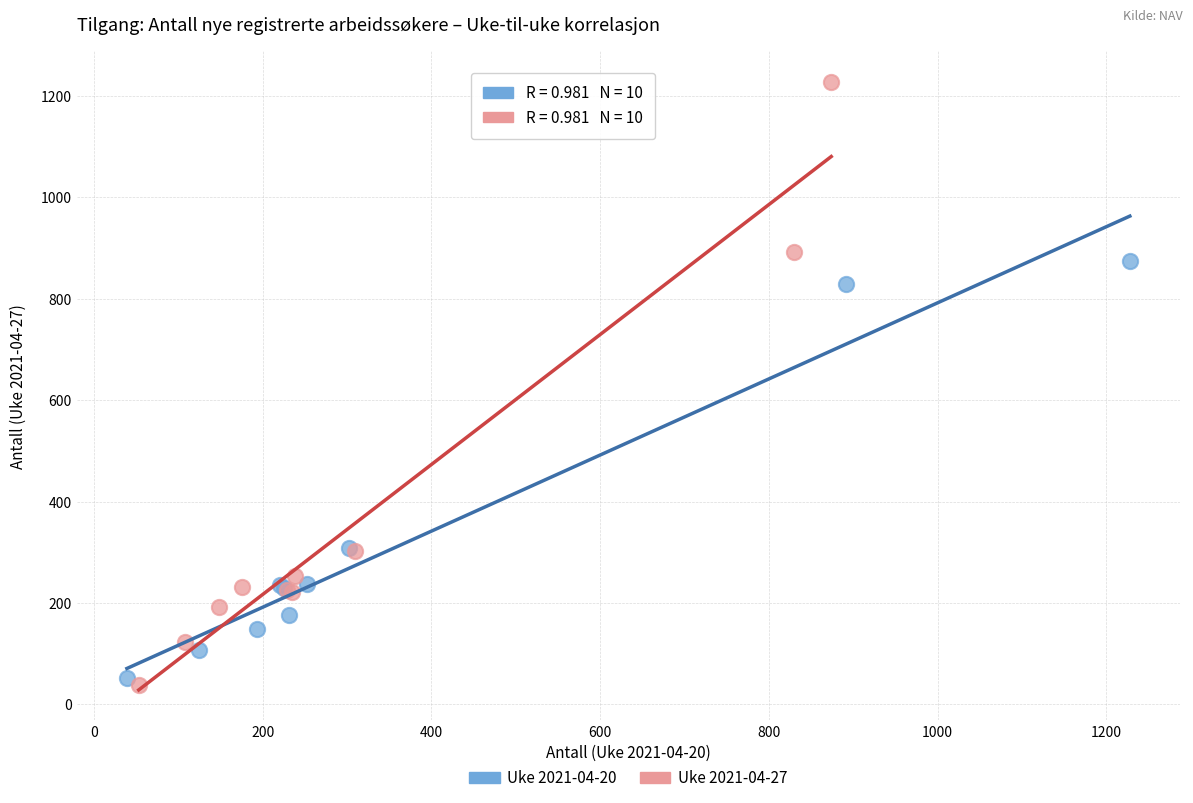

What are all the series names shown in the legend?

Uke 2021-04-20, Uke 2021-04-27